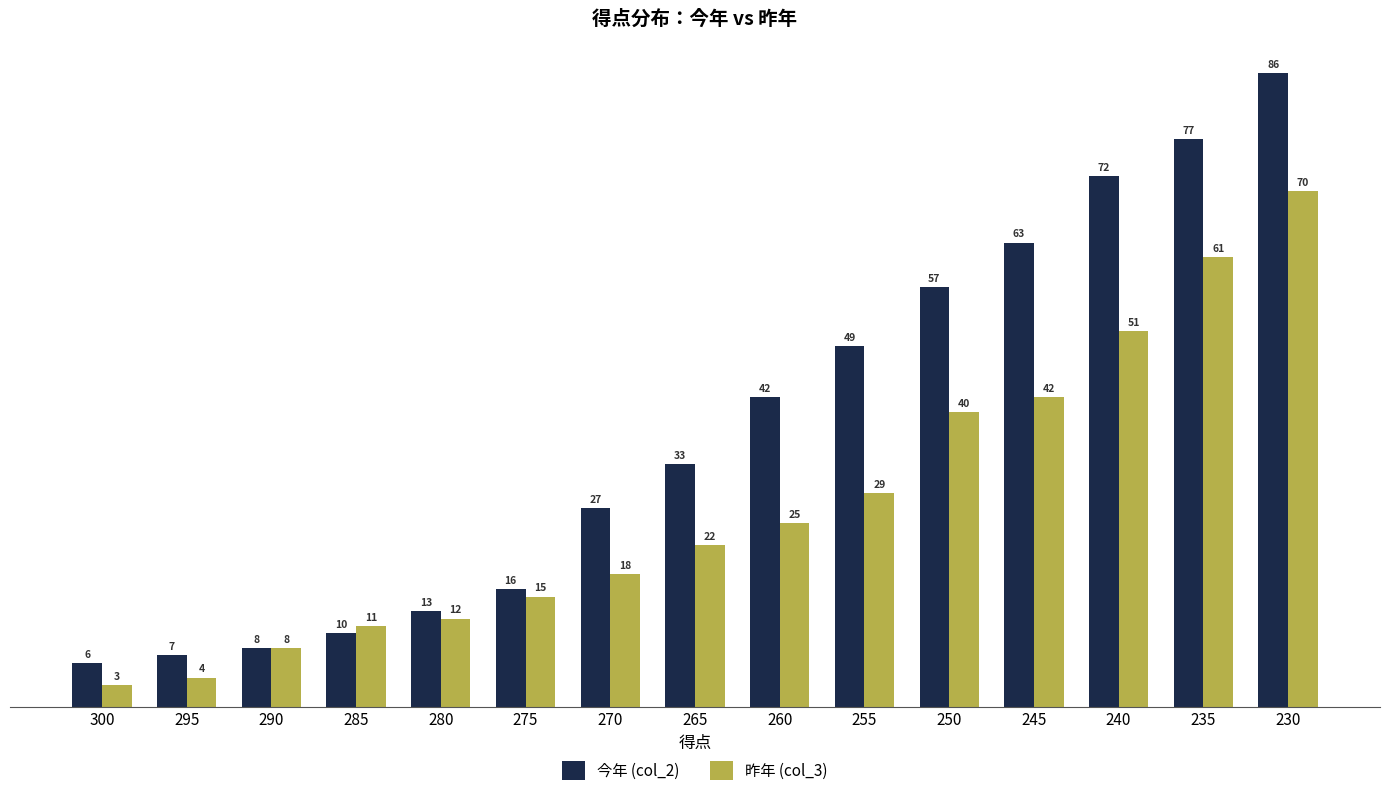

Where is 今年 (col_2) nearest to the value 46?

255